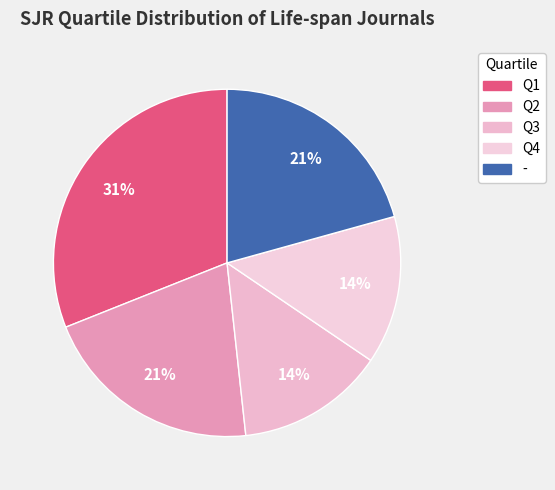

Rank the categories by value from highest to lowest.

Q1, Q2, -, Q3, Q4